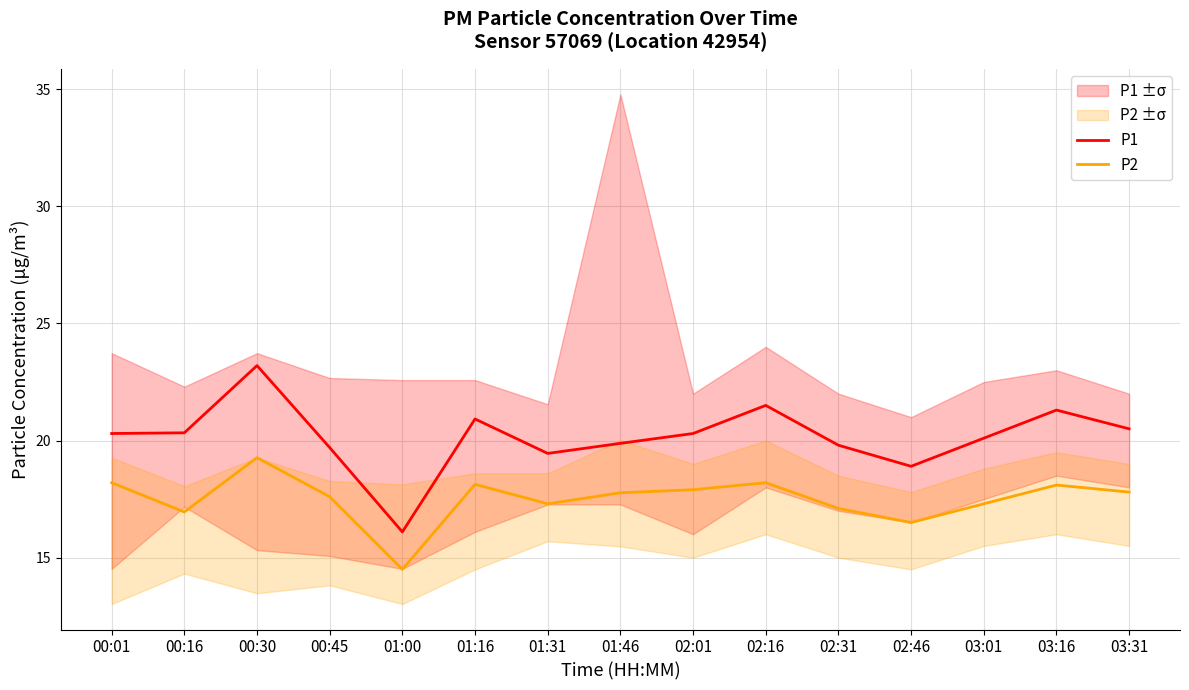

True or false: P2 and P1 cross at least once.

False